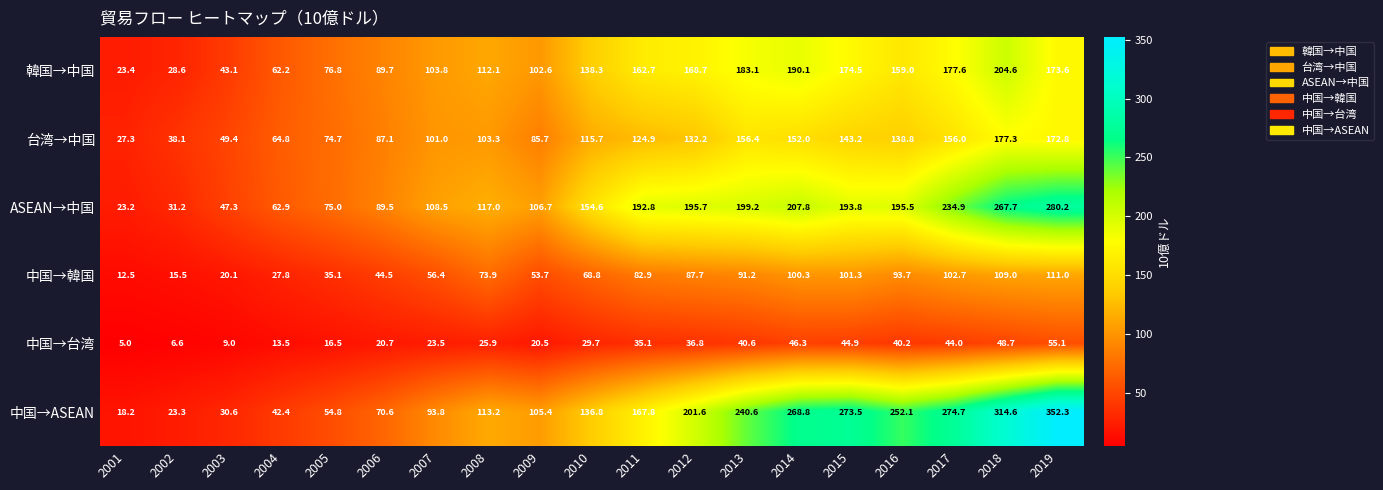

Rank the categories by 中国→台湾 value from highest to lowest.

2019, 2018, 2014, 2015, 2017, 2013, 2016, 2012, 2011, 2010, 2008, 2007, 2006, 2009, 2005, 2004, 2003, 2002, 2001